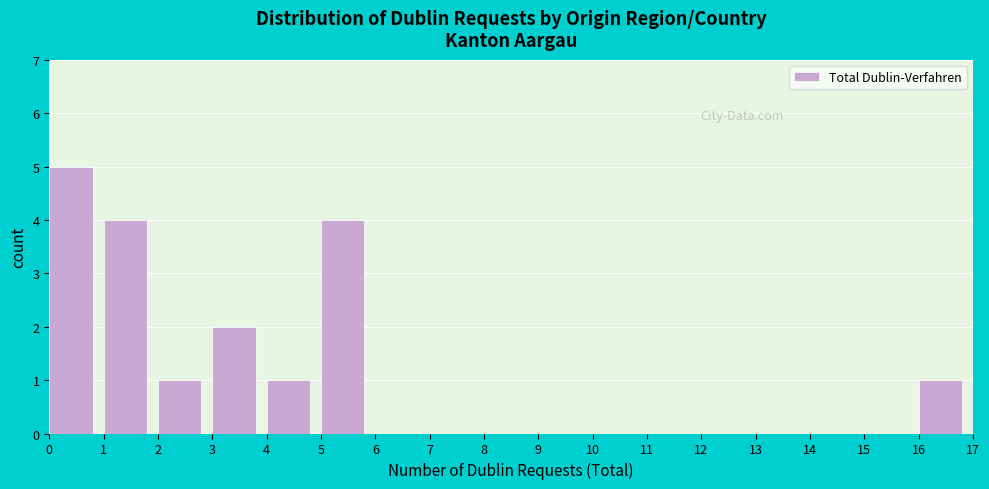

Over which range of the x-axis is the bar tallest?

0 to 1